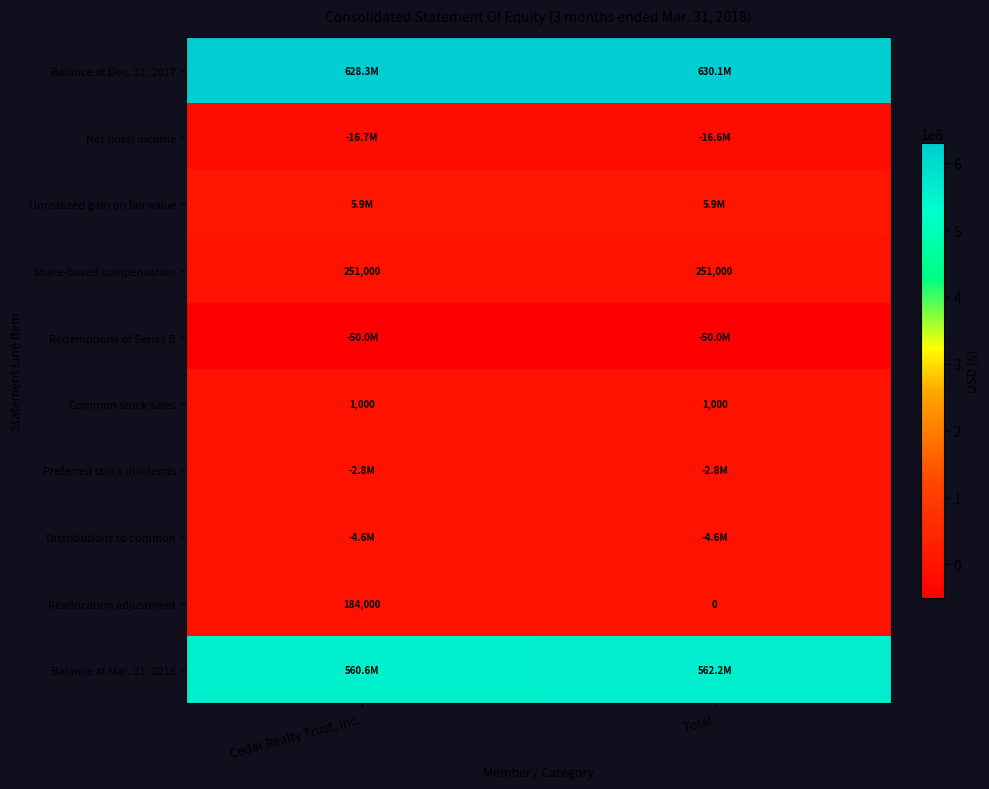

The Common stock sales series shows 427 at Total. True or false?

False